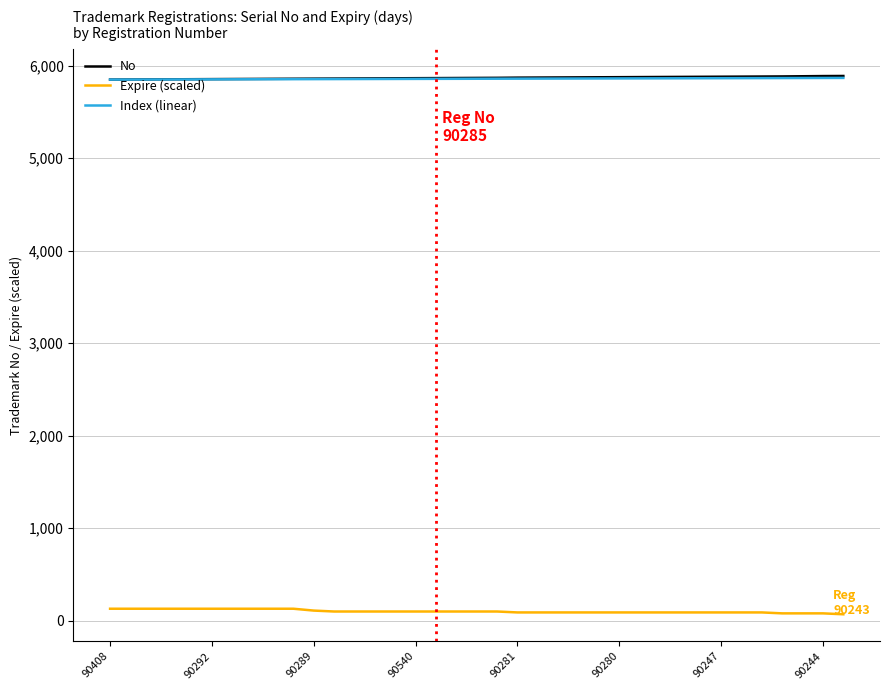

What is the highest value of the No series?

5890.0